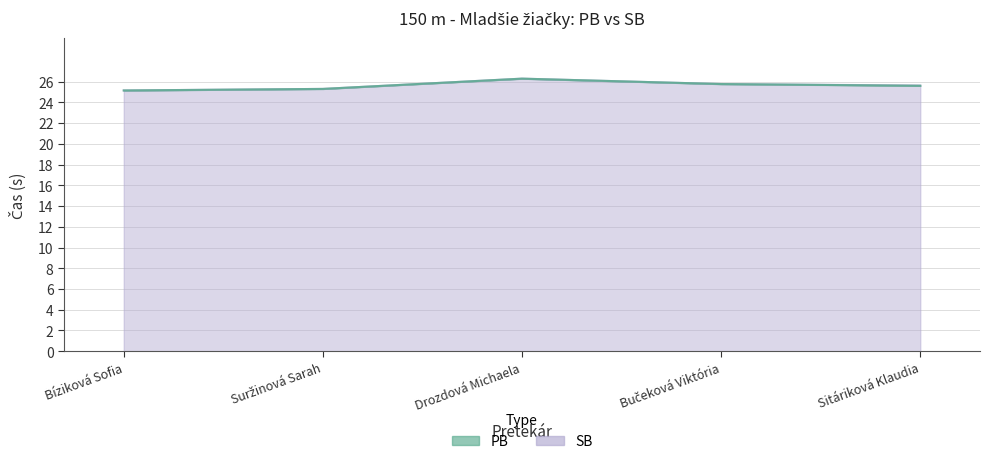

Is it true that SB equals 39.7 at Sitáriková Klaudia?

False